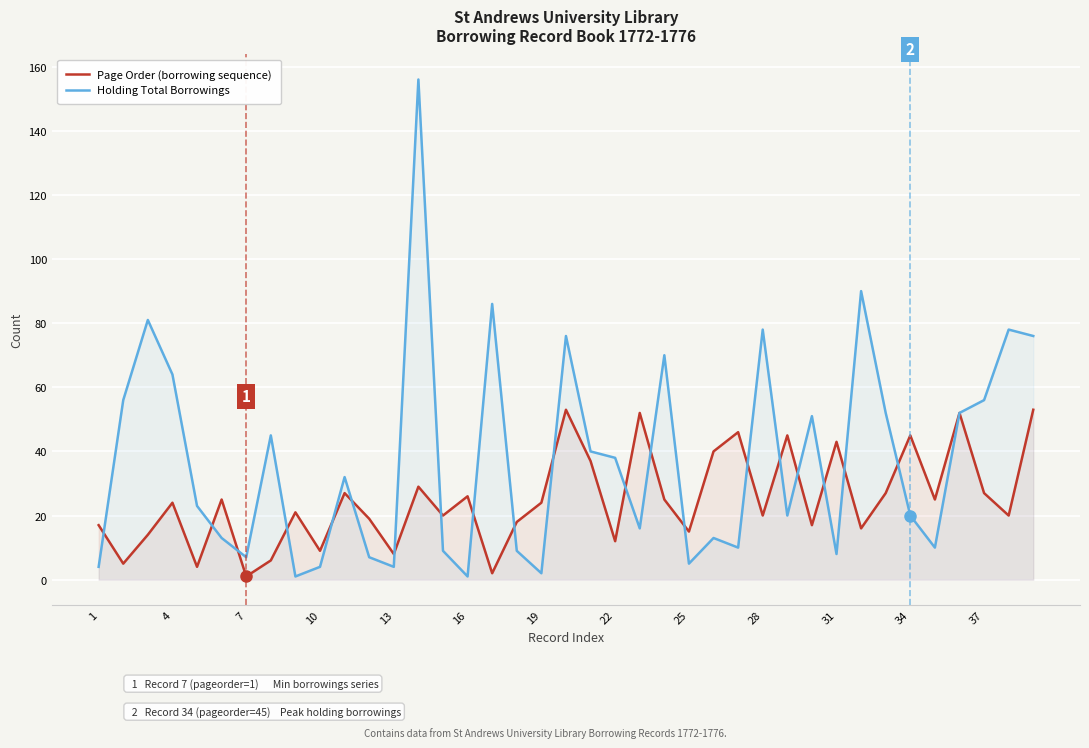

Which series has the largest total across all categories?

Holding Total Borrowings